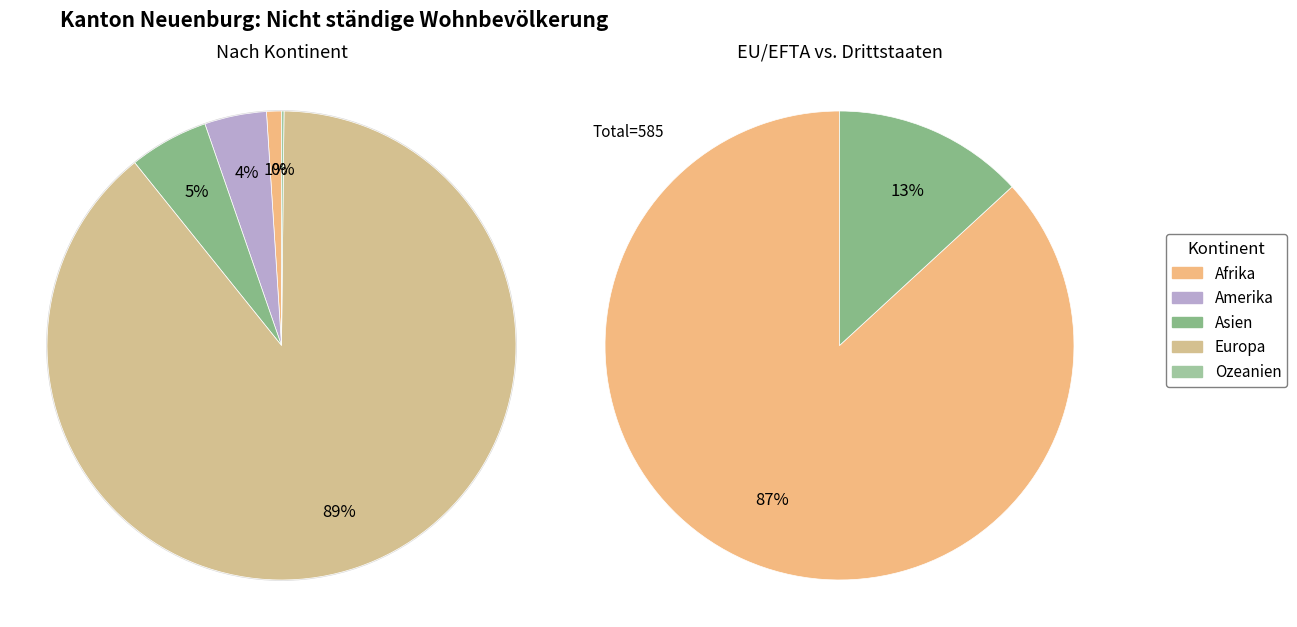

Is there any slice that represents more than half of the pie?

Yes